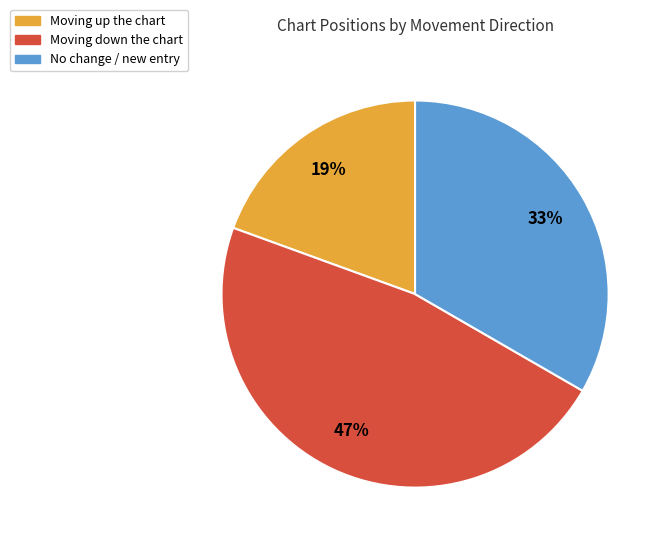

To the nearest percent, what is the average slice percentage?

33%